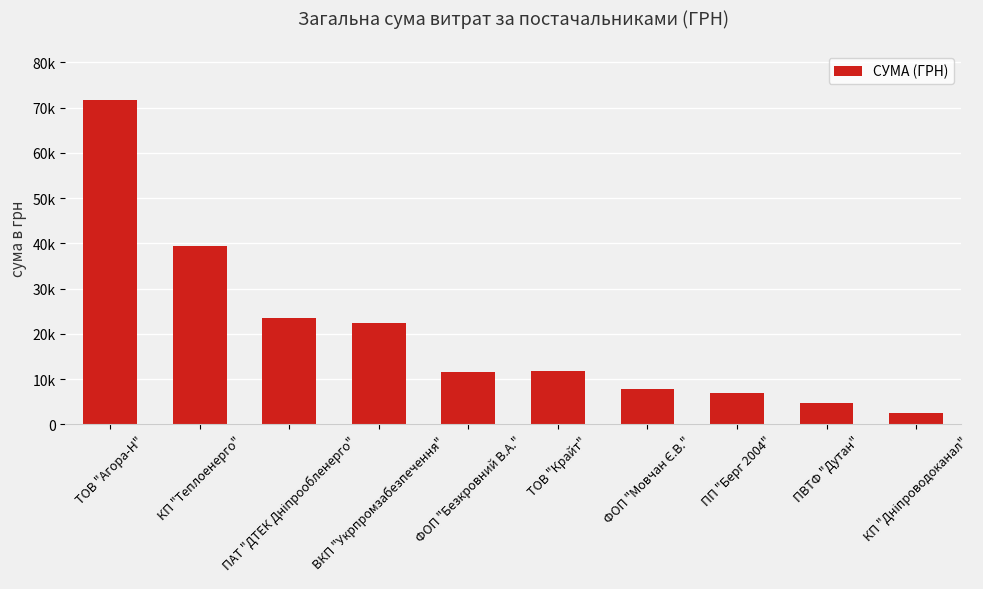

What is the maximum value shown in the chart?

71648.7